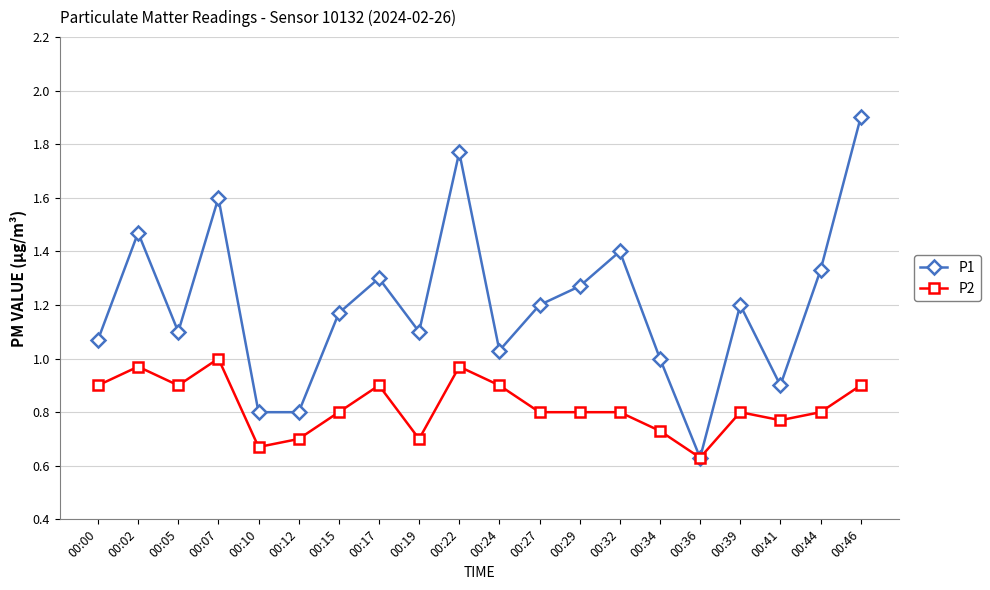

The value of P1 at 00:39 is 1.2. True or false?

True